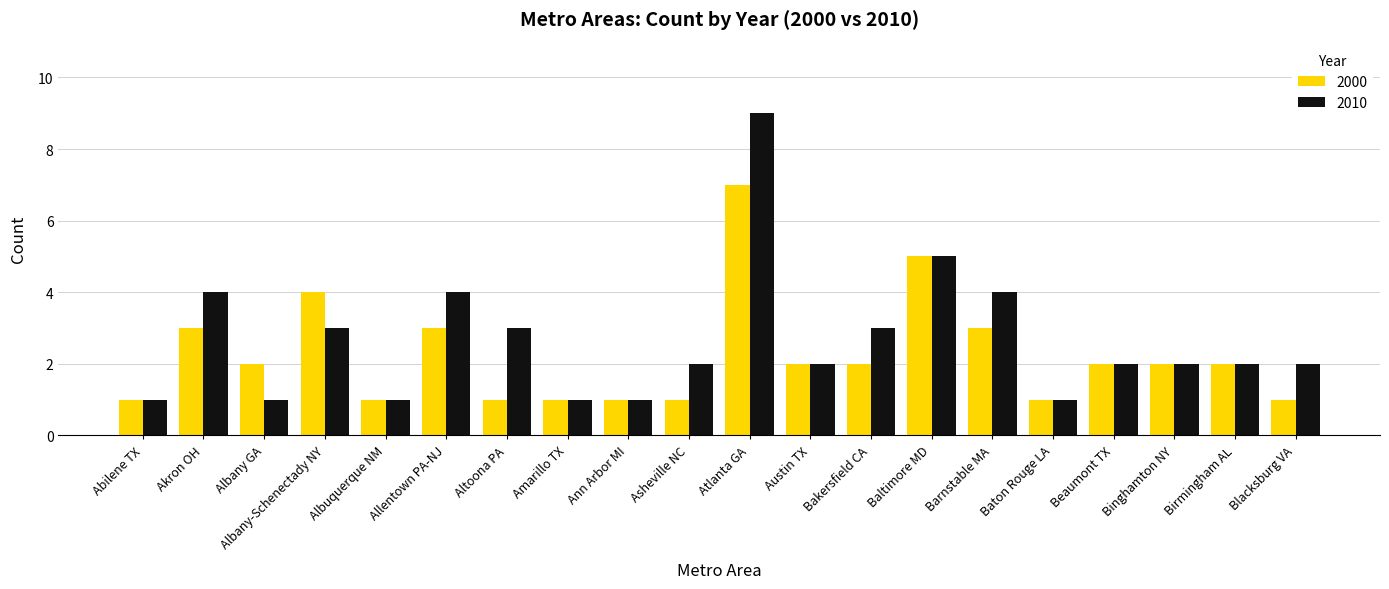

What is the greatest value displayed?

9